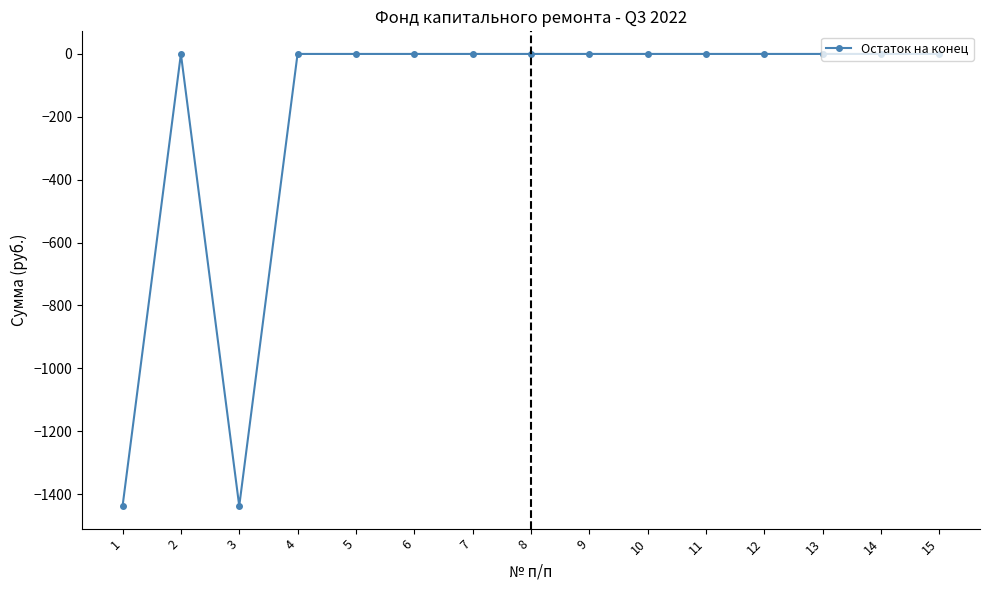

What is the sum of all values?

-2875.4